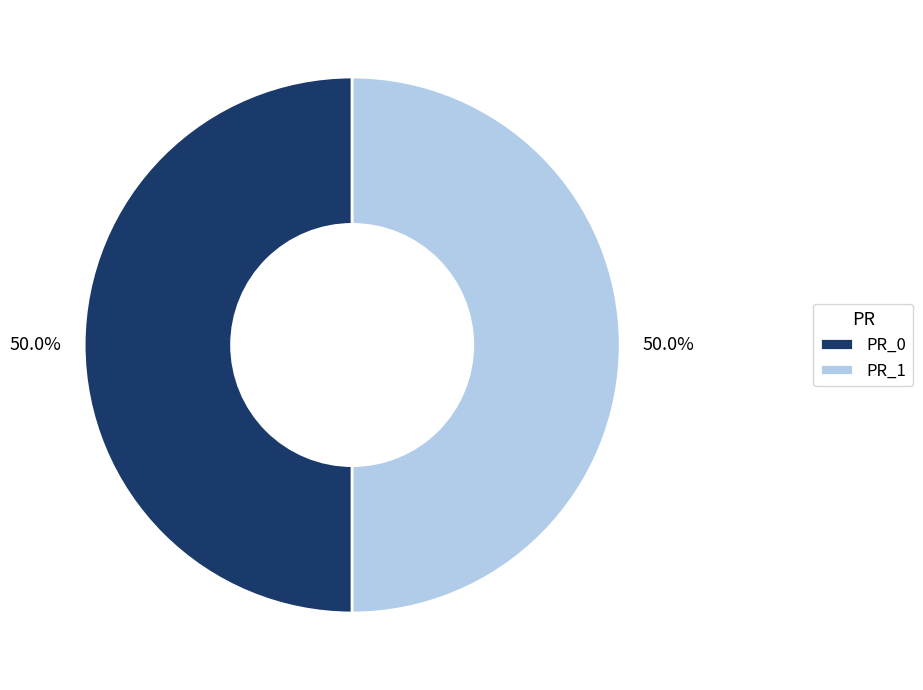

How many segments does this pie chart have?

2